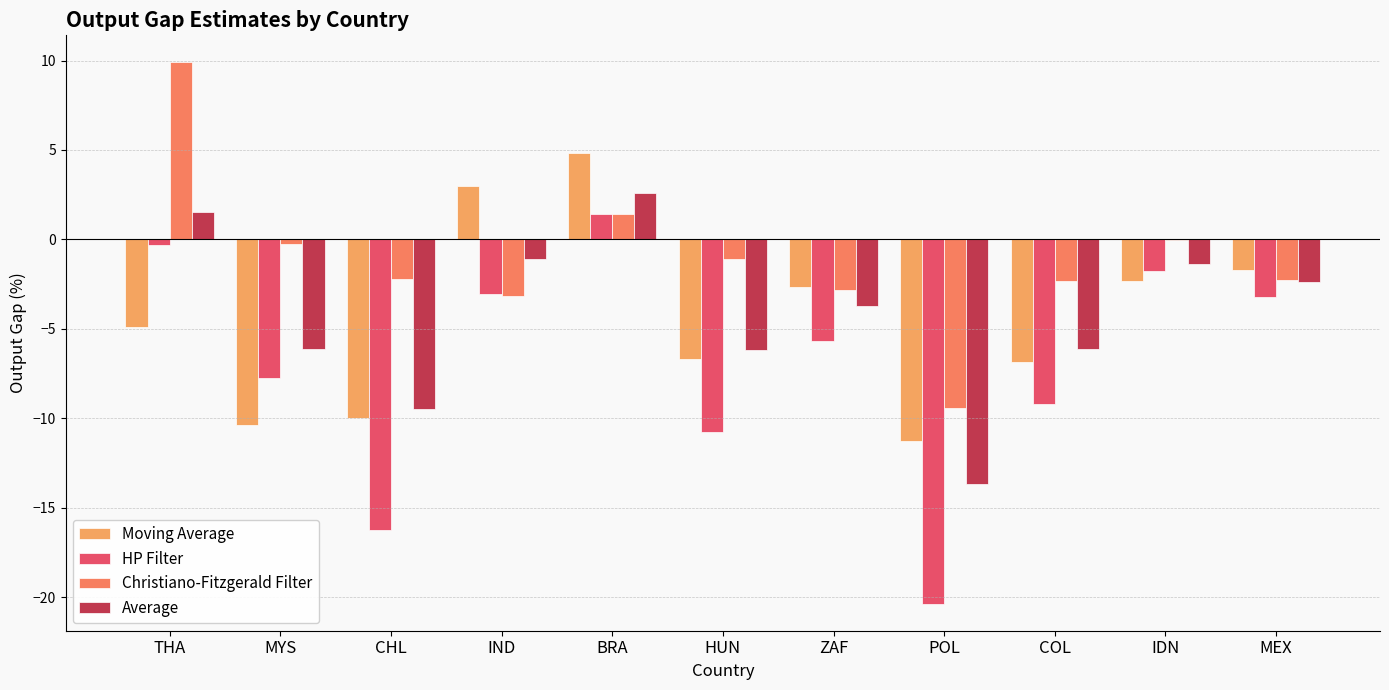

How many positive values does the Average series have?

2